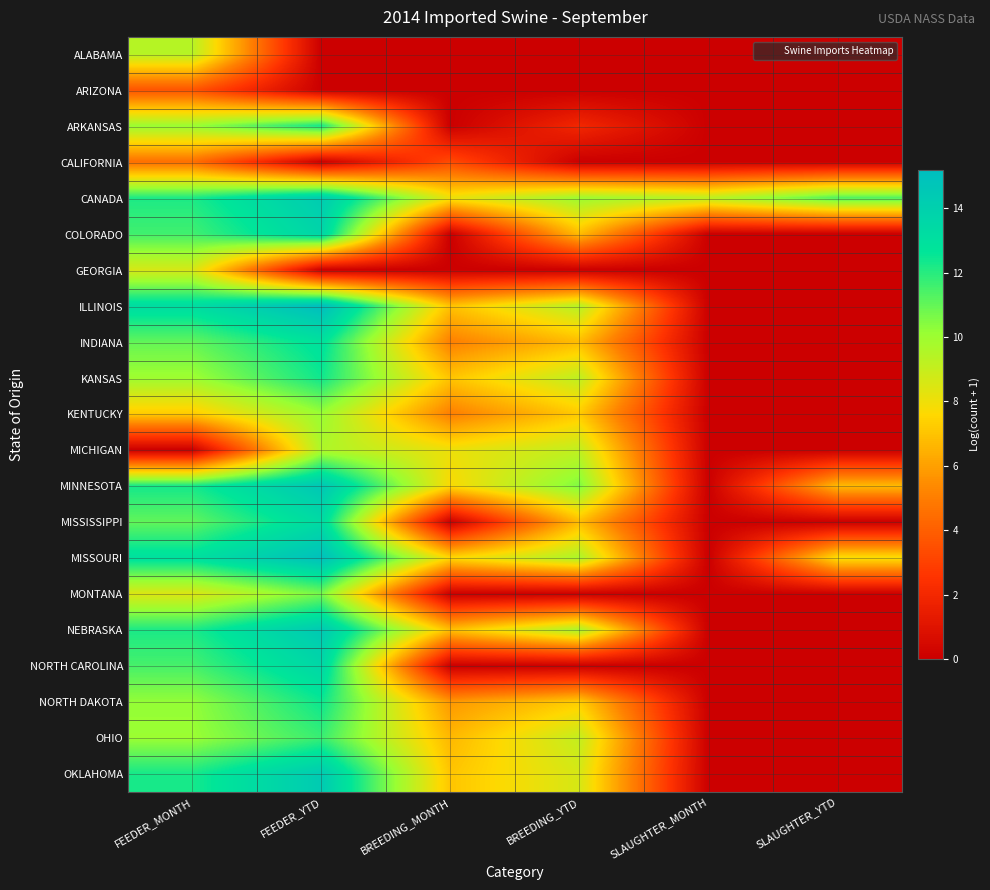

Which series has the largest total across all categories?

CANADA